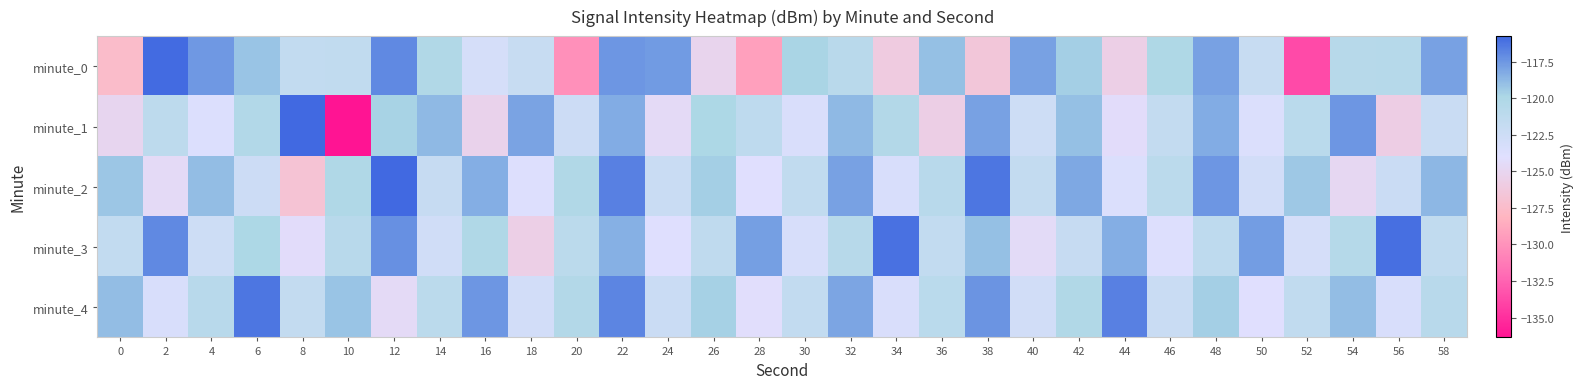

Reading left to right, what are all the values shown in this chart?

minute_0: 0=-127.5	2=-115.8	4=-117.5	6=-119.1	8=-121.6	10=-121.5	12=-117.0	14=-120.2	16=-123.1	18=-122.0	20=-130.1	22=-117.5	24=-117.6	26=-125.1	28=-129.2	30=-119.8	32=-120.9	34=-126.0	36=-119.0	38=-126.5	40=-117.9	42=-119.6	44=-125.6	46=-120.0	48=-117.9	50=-122.0	52=-133.7	54=-120.7	56=-120.6	58=-117.8
minute_1: 0=-125.1	2=-121.2	4=-123.7	6=-120.3	8=-115.7	10=-136.4	12=-119.7	14=-118.8	16=-125.2	18=-118.0	20=-122.3	22=-118.2	24=-124.6	26=-119.9	28=-121.2	30=-123.5	32=-118.8	34=-120.3	36=-125.7	38=-117.9	40=-122.5	42=-119.0	44=-124.3	46=-121.7	48=-118.2	50=-123.6	52=-120.9	54=-117.5	56=-125.8	58=-122.1
minute_2: 0=-119.2	2=-124.6	4=-118.9	6=-122.3	8=-126.8	10=-120.1	12=-115.6	14=-121.9	16=-118.3	18=-123.8	20=-120.2	22=-116.7	24=-122.1	26=-119.6	28=-124.0	30=-121.5	32=-117.9	34=-123.3	36=-120.8	38=-116.2	40=-121.7	42=-118.1	44=-123.6	46=-121.0	48=-117.5	50=-122.9	52=-119.3	54=-124.8	56=-122.2	58=-118.7
minute_3: 0=-121.6	2=-117.0	4=-122.5	6=-119.9	8=-124.3	10=-120.8	12=-117.2	14=-122.7	16=-120.1	18=-125.6	20=-121.0	22=-118.5	24=-123.9	26=-121.3	28=-117.8	30=-123.2	32=-120.7	34=-116.1	36=-121.6	38=-119.0	40=-124.5	42=-121.9	44=-118.3	46=-123.8	48=-121.2	50=-117.7	52=-123.1	54=-120.6	56=-116.0	58=-121.5
minute_4: 0=-118.9	2=-123.3	4=-120.8	6=-116.2	8=-121.7	10=-119.1	12=-124.6	14=-121.0	16=-117.5	18=-122.9	20=-120.3	22=-116.8	24=-122.2	26=-119.7	28=-124.1	30=-121.6	32=-118.0	34=-123.5	36=-120.9	38=-117.3	40=-122.8	42=-120.2	44=-116.7	46=-122.1	48=-119.6	50=-124.0	52=-121.5	54=-118.9	56=-123.3	58=-120.8